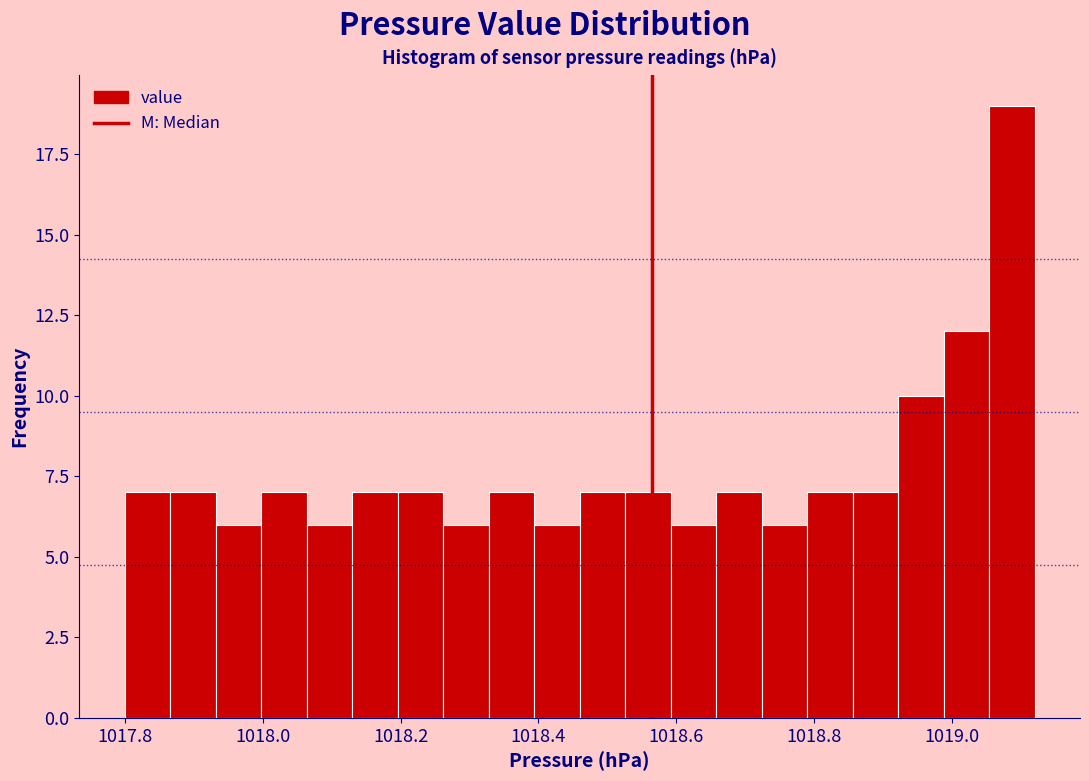

Read against the x-axis, roughly where is the centre of the tallest bar?

1019.08